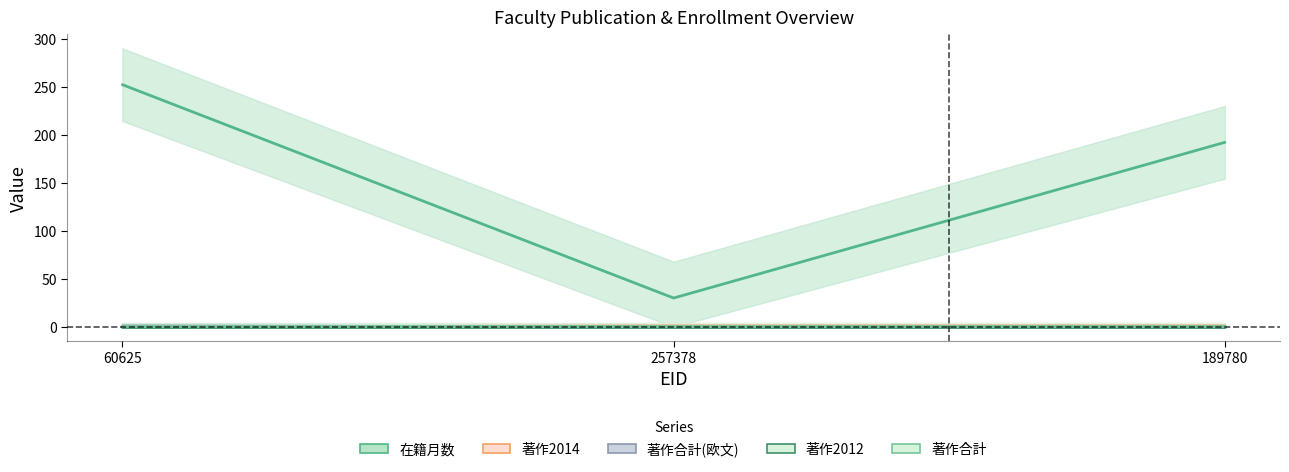

Reading left to right, what are all the values shown in this chart?

在籍月数: 252	30	192
著作2014: 0	1	1
著作合計(欧文): 1	0	0